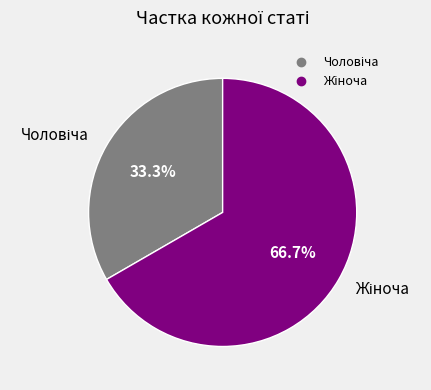

Is there a majority slice in this chart?

Yes